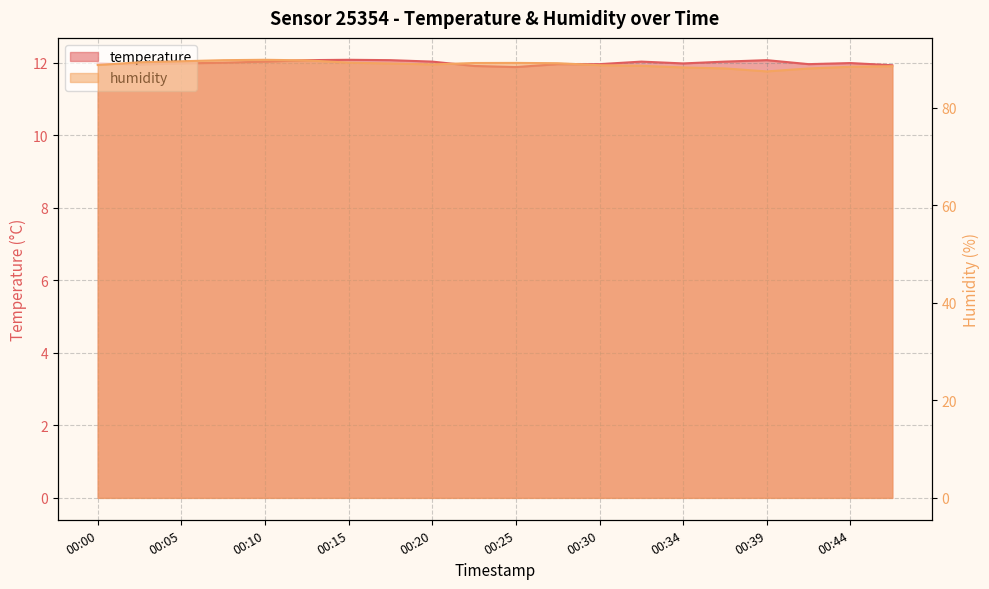

True or false: humidity has more than 1 points higher than both neighbors.

True